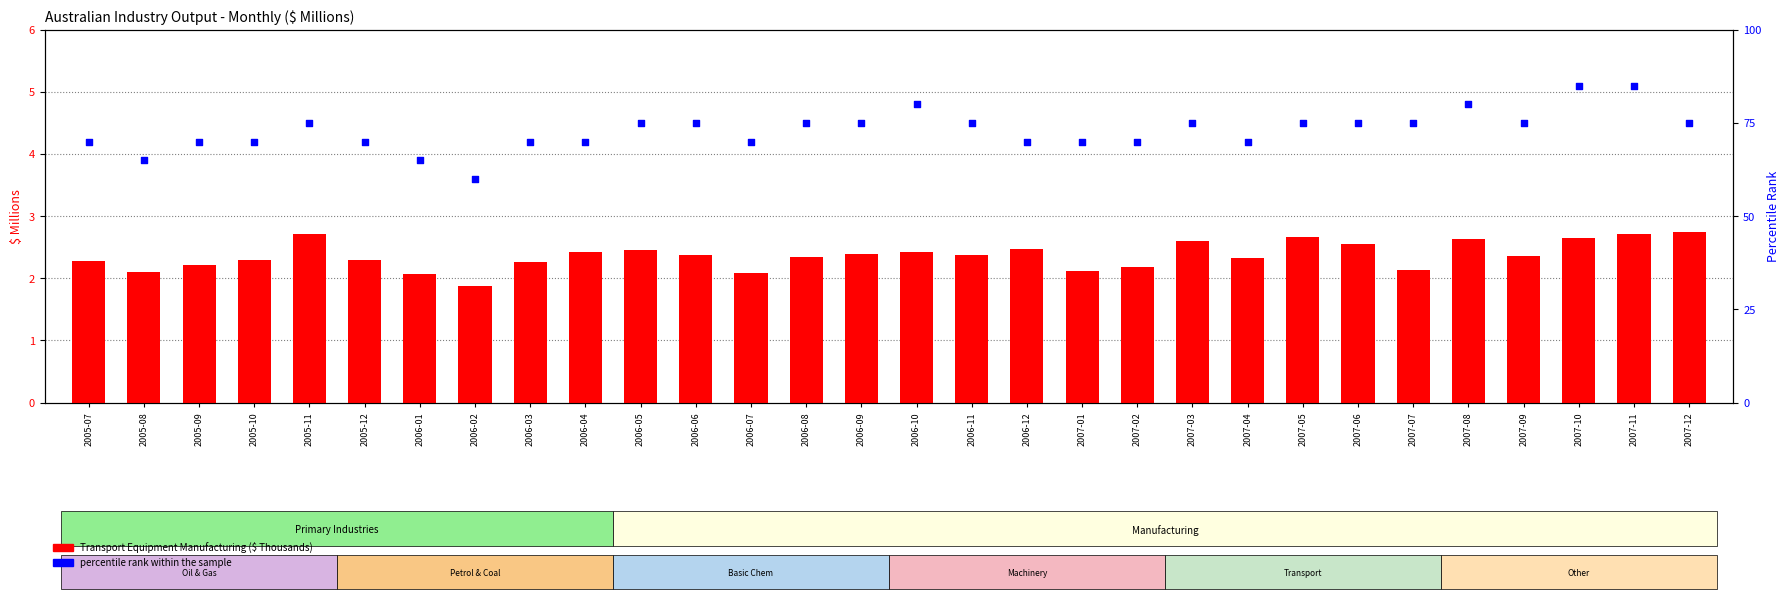

Which series has the largest total across all categories?

percentile rank within the sample